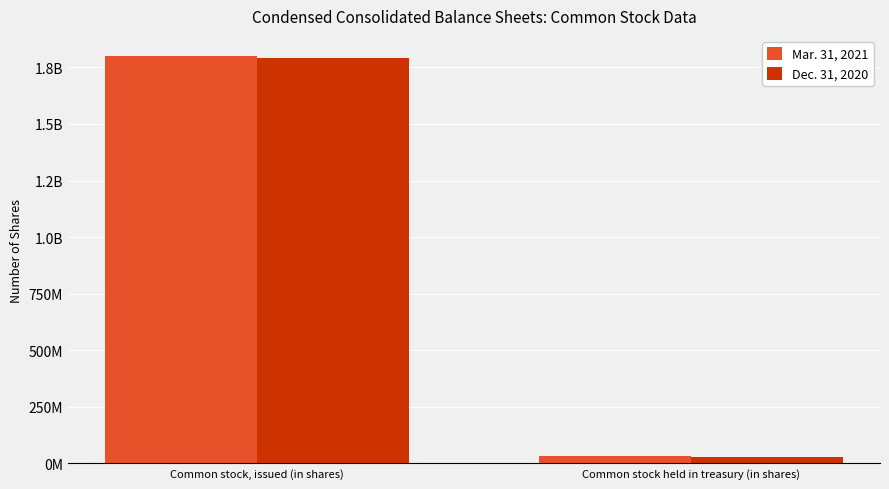

What are all the series names shown in the legend?

Mar. 31, 2021, Dec. 31, 2020